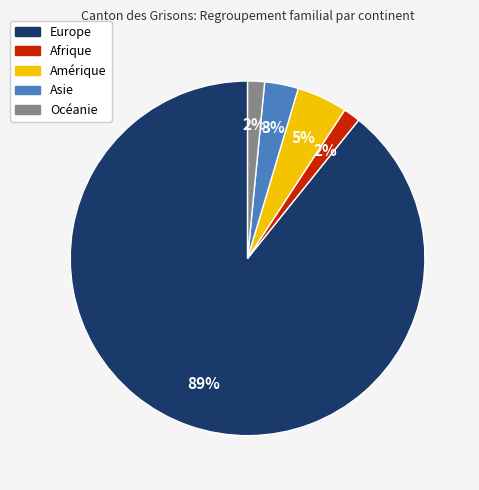

To the nearest percent, what is the average slice percentage?

20%